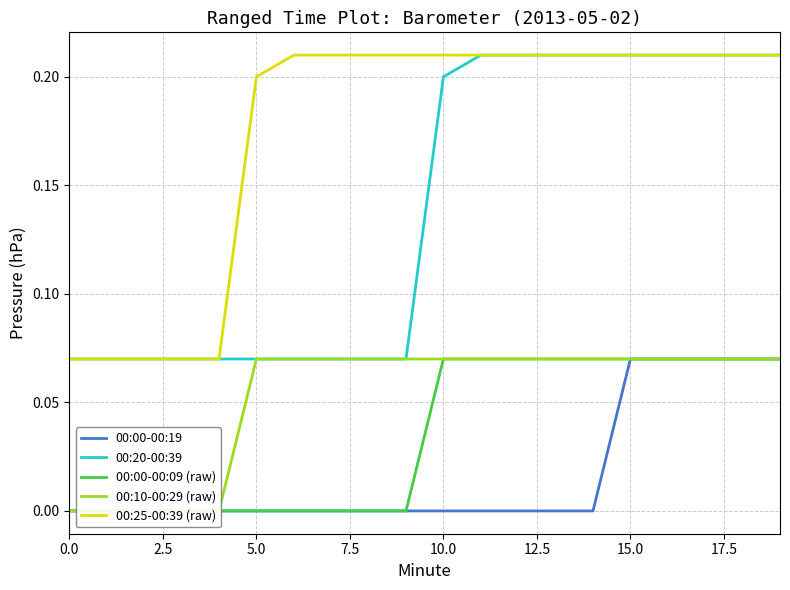

Which series has the widest spread of values?

00:20-00:39